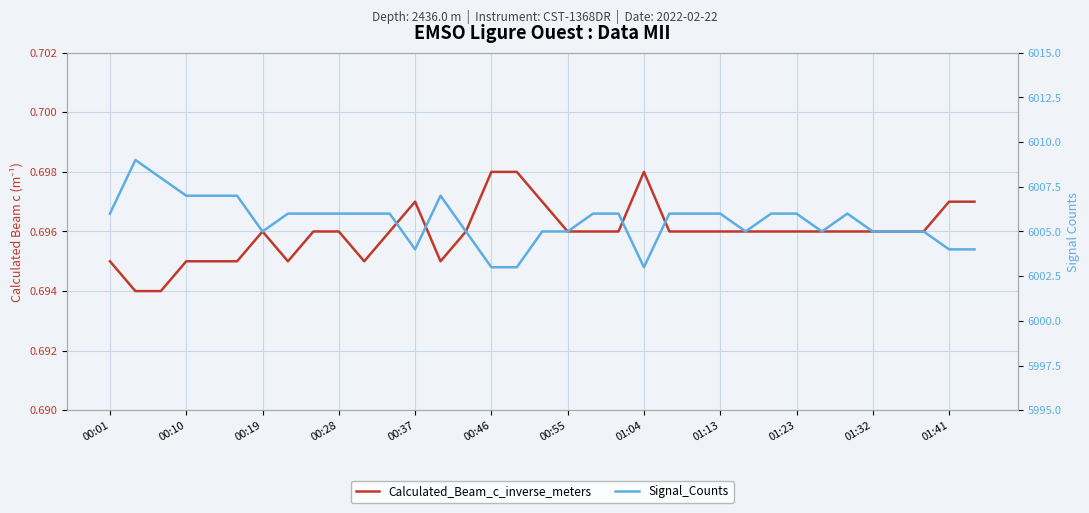

What is the highest value of the Signal_Counts series?

6009.0